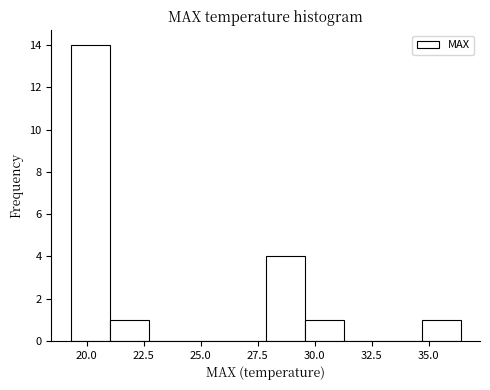

Read against the x-axis, roughly where is the centre of the tallest bar?

20.0